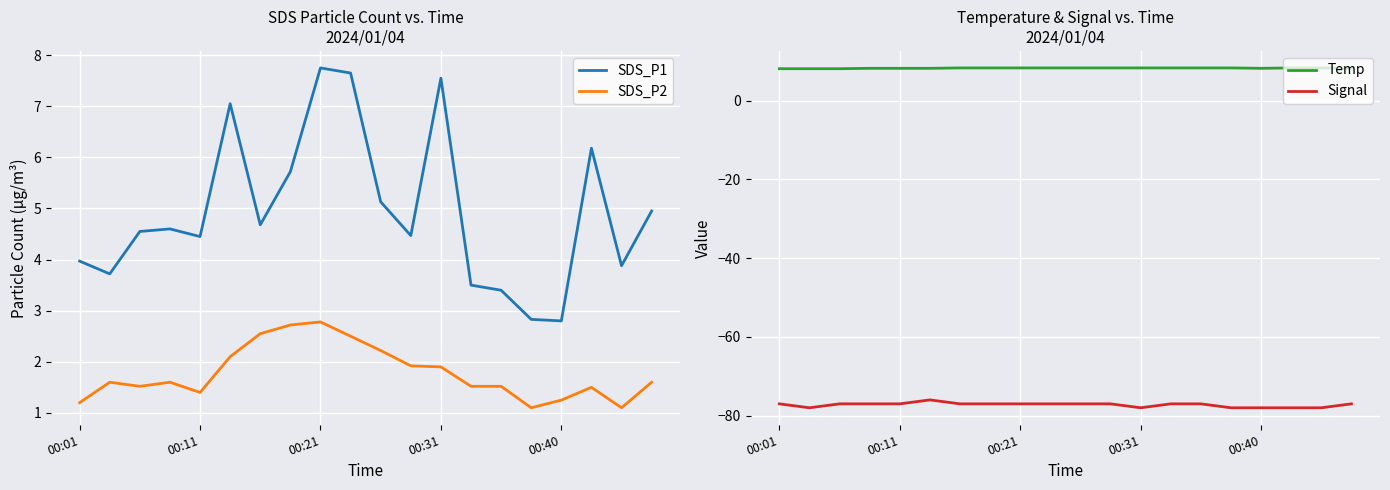

How many lines are shown in the chart?

4